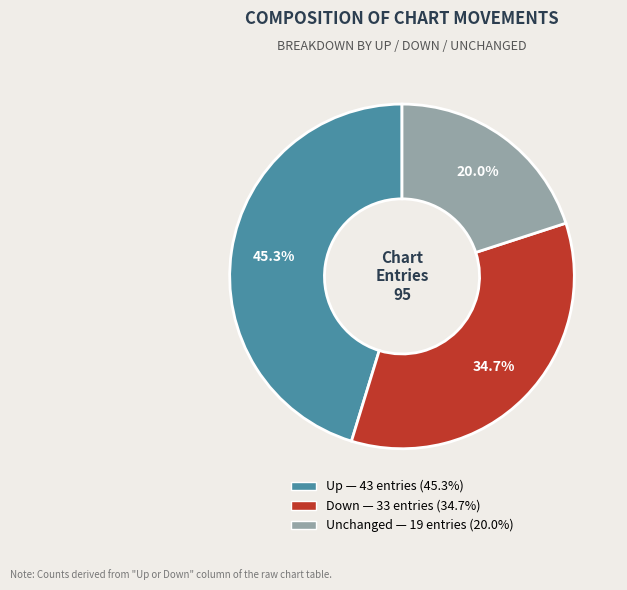

Does any single category account for the majority?

No